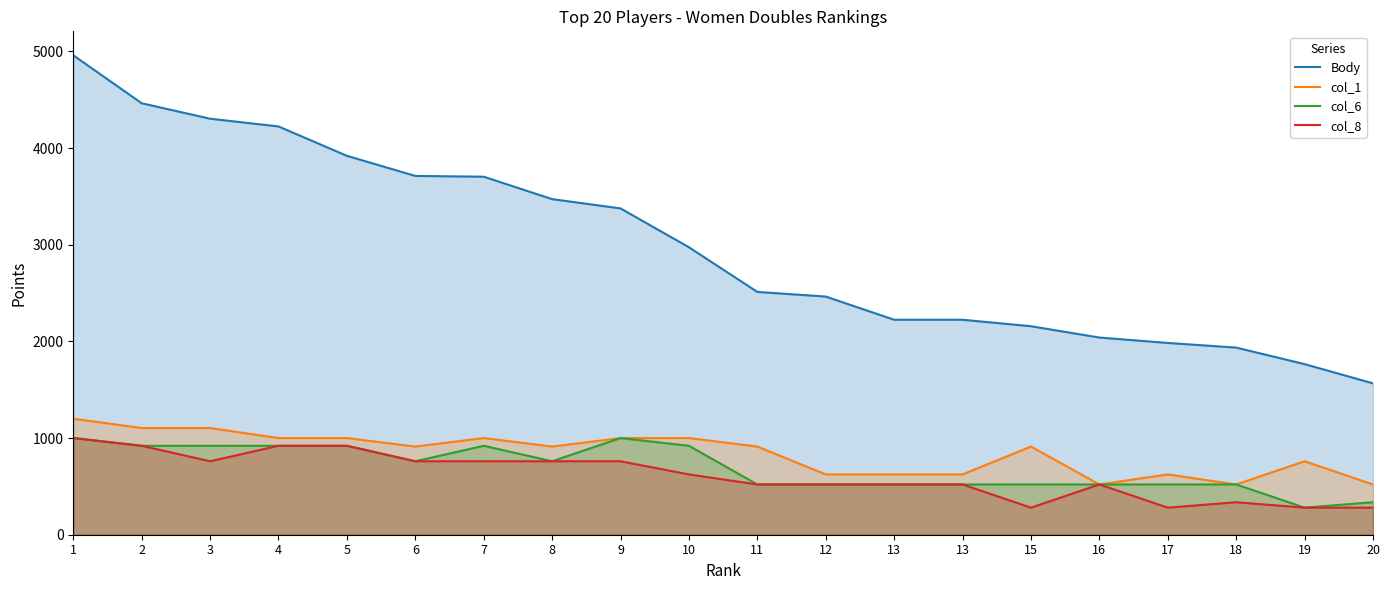

What is the difference between the highest and lowest values at 11?

1992